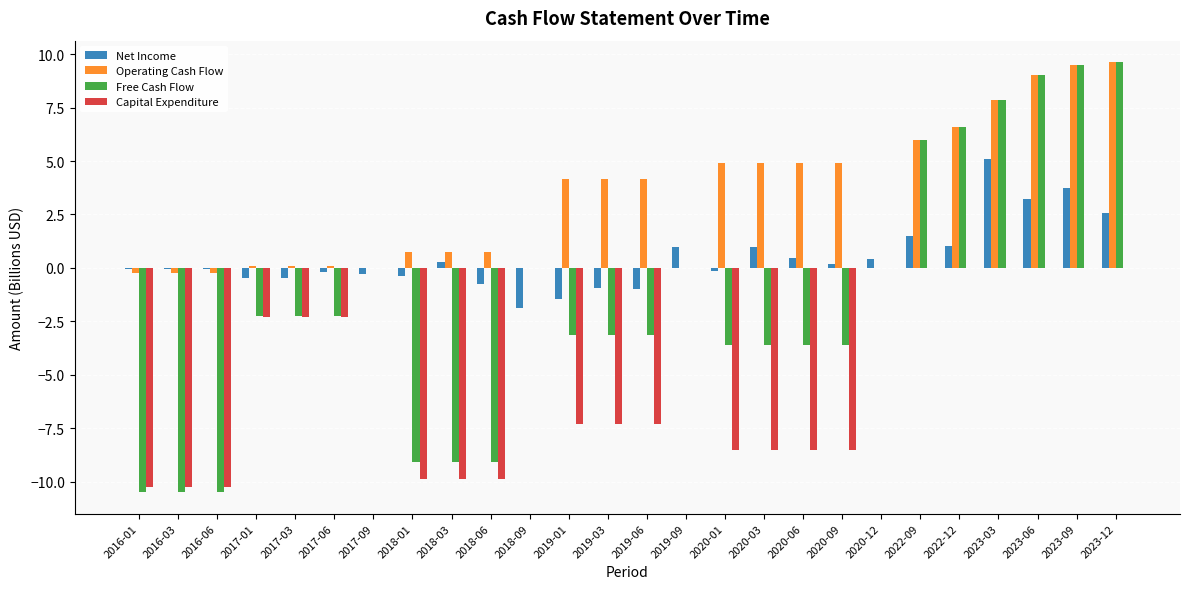

What are all the series names shown in the legend?

Net Income, Operating Cash Flow, Free Cash Flow, Capital Expenditure